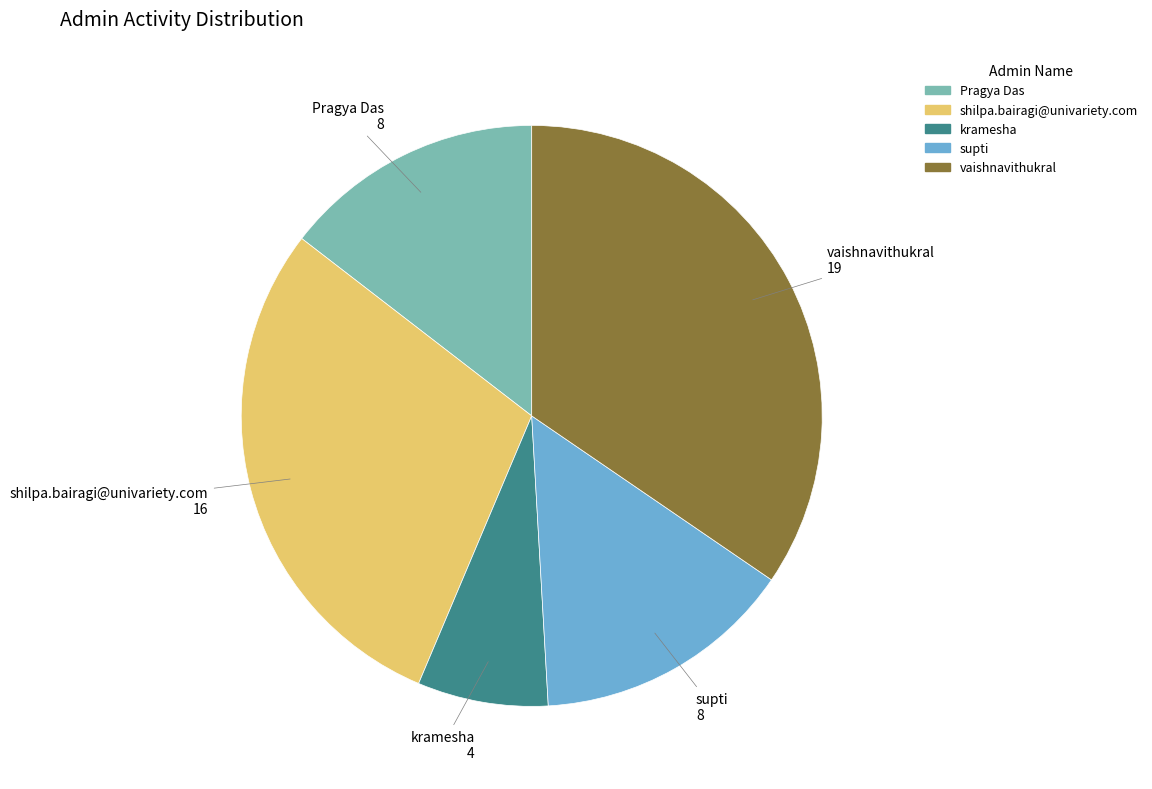

Is there any slice that represents more than half of the pie?

No